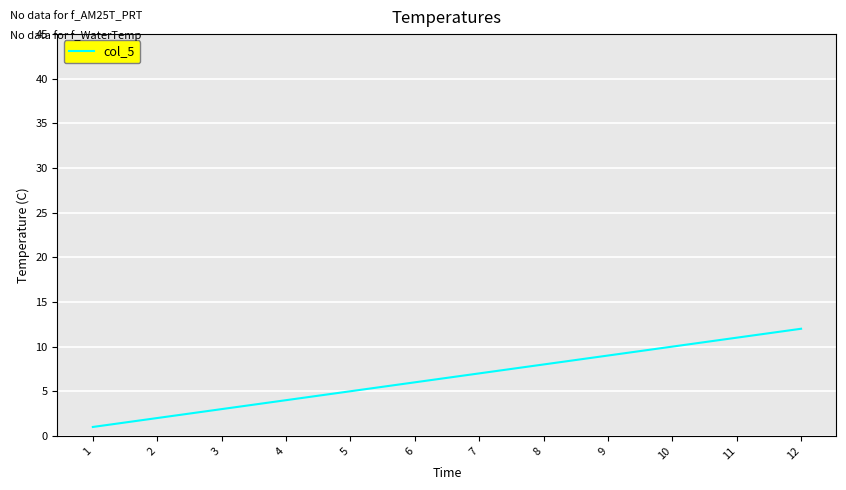

Is it true that the value at 12 is 12?

True